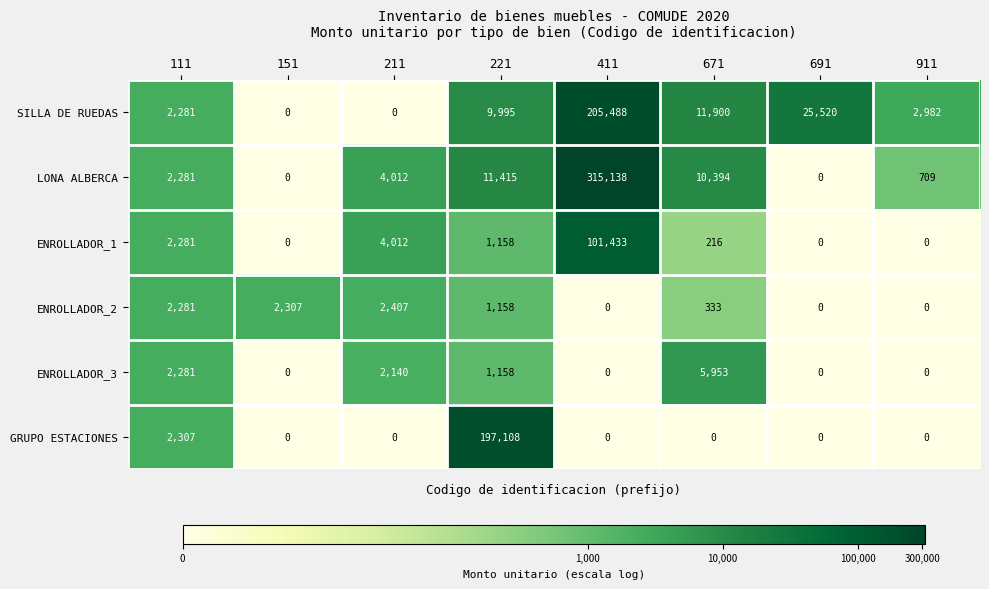

Where does the ENROLLADOR_2 series first go above 1158?

111